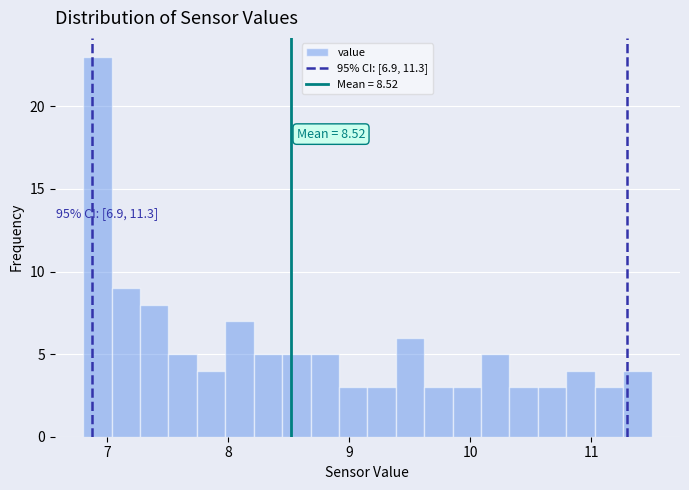

Read against the x-axis, roughly where is the centre of the tallest bar?

6.9